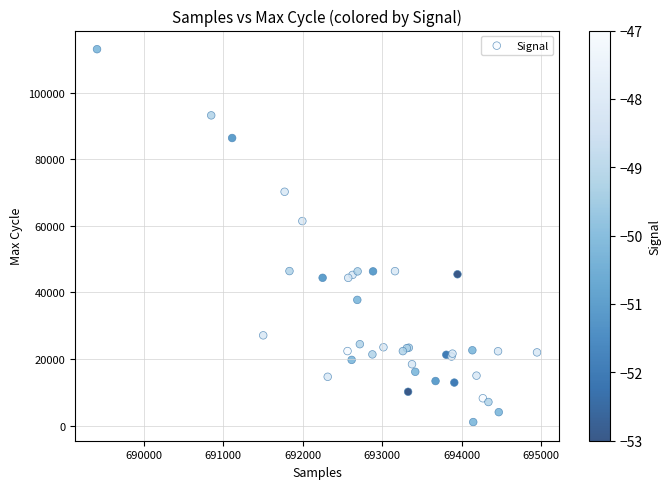

What Y value in the scatter plot is closest to 57064?

61439